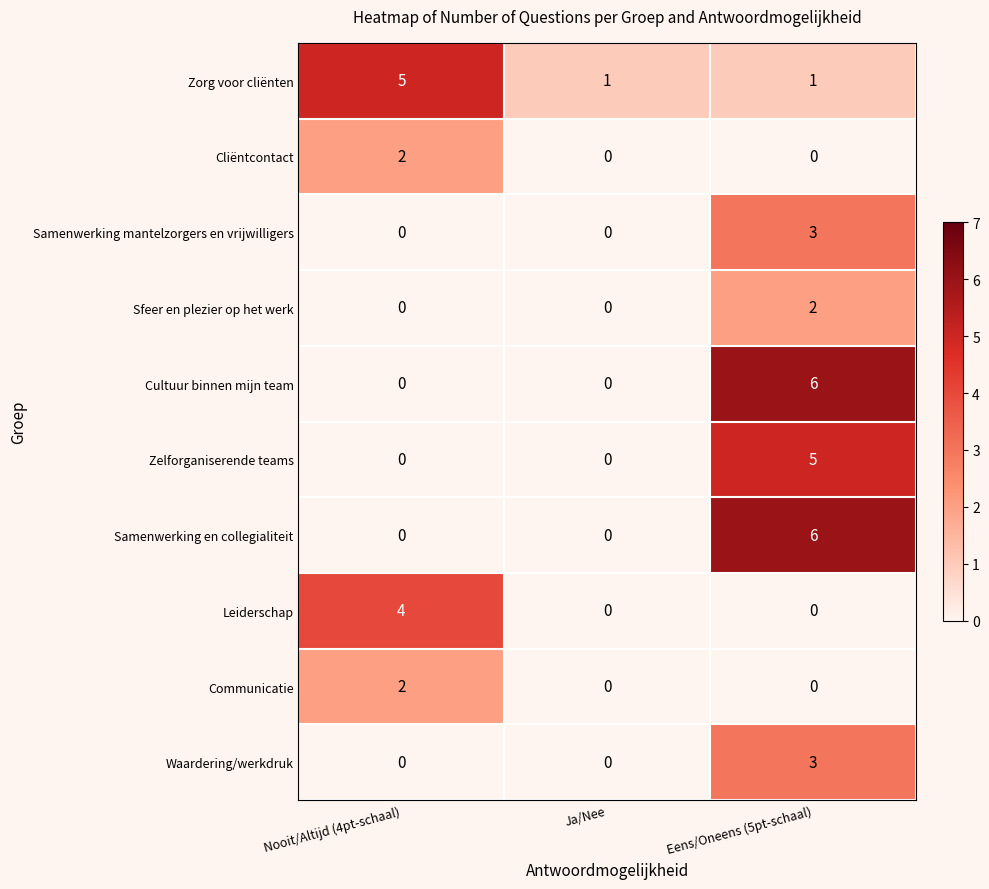

Count the Zelforganiserende teams values in the range 0 to 5.

3